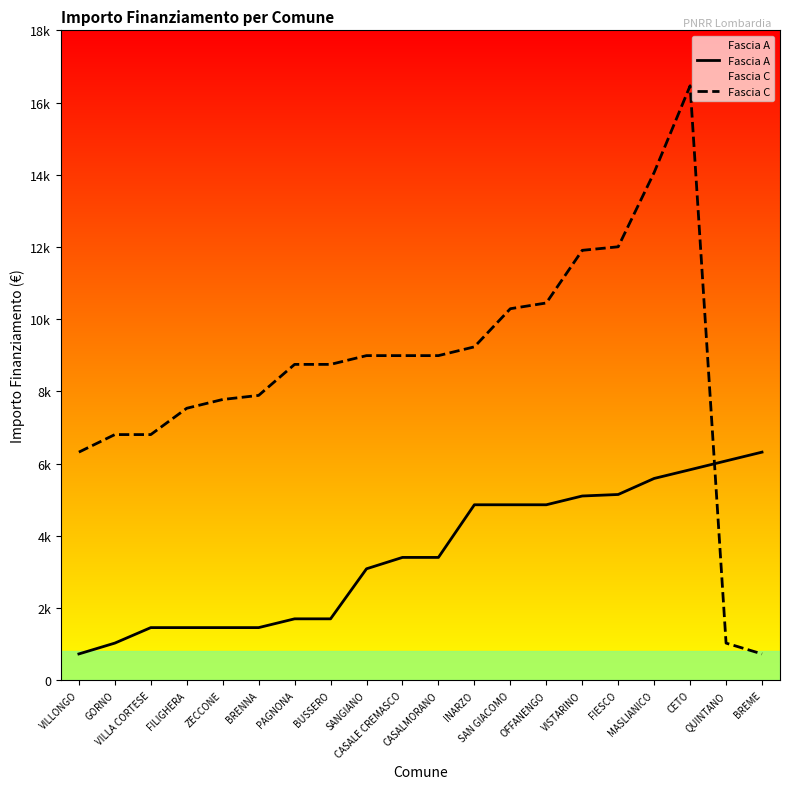

What is the average value of the Fascia A series?

3476